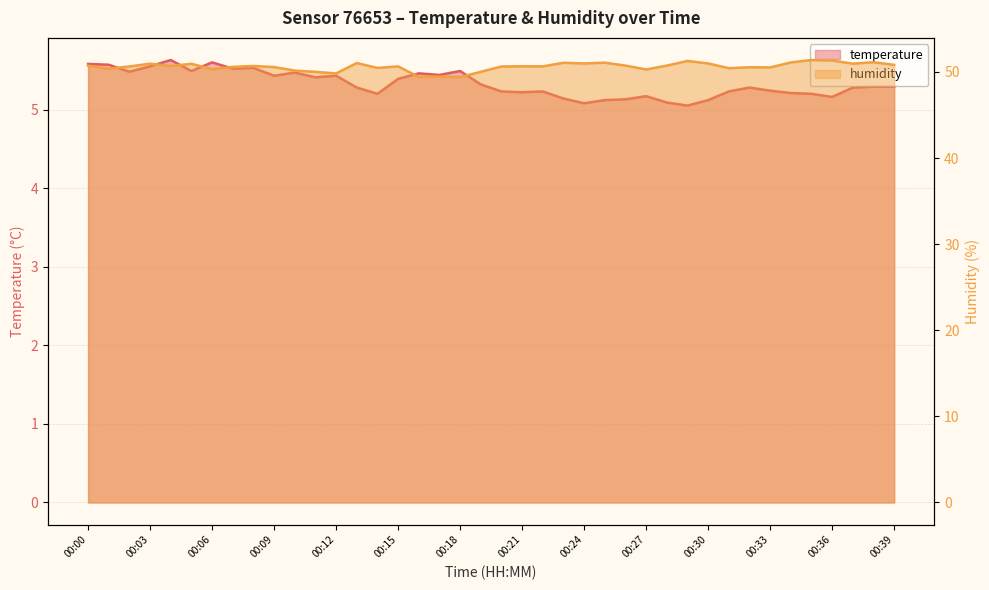

How many lines are shown in the chart?

2